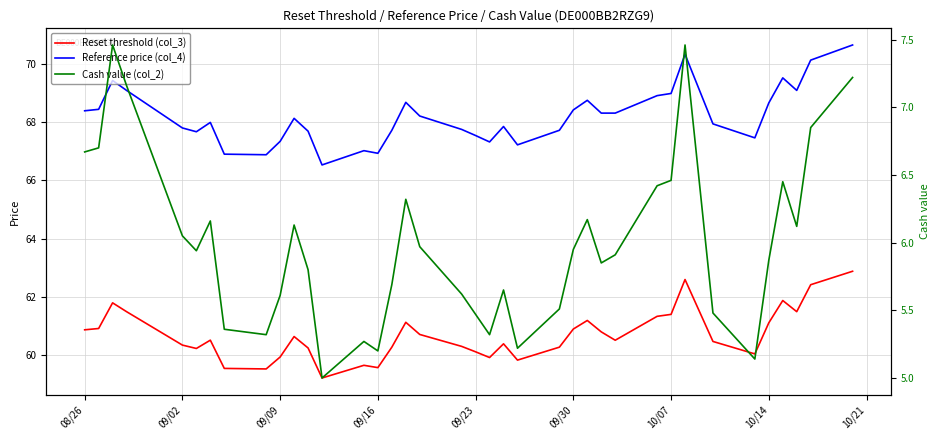

True or false: Reset threshold (col_3) has a value of 94.4 at 34.

False